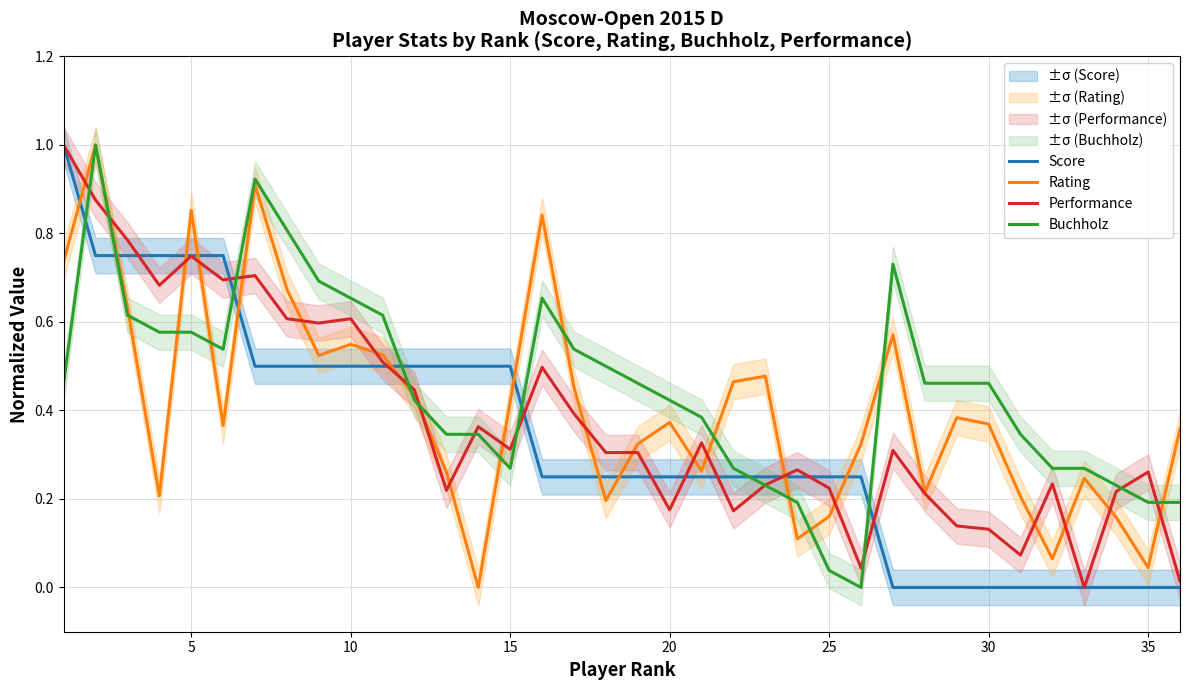

Does the chart have visible grid lines?

Yes